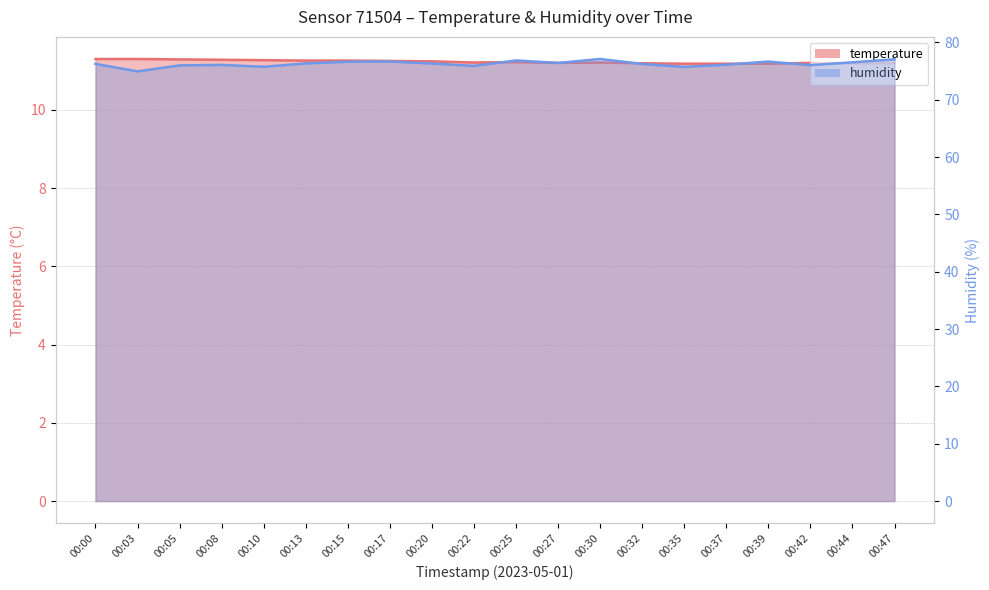

What is the value of the temperature point at the 16th from the left?

11.2